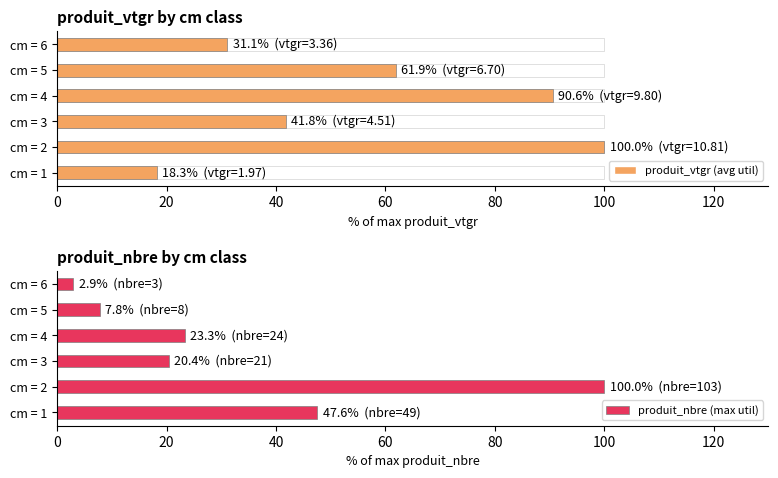

What is the sum of the produit_nbre (max util) values at cm = 5 and cm = 3?

28.2